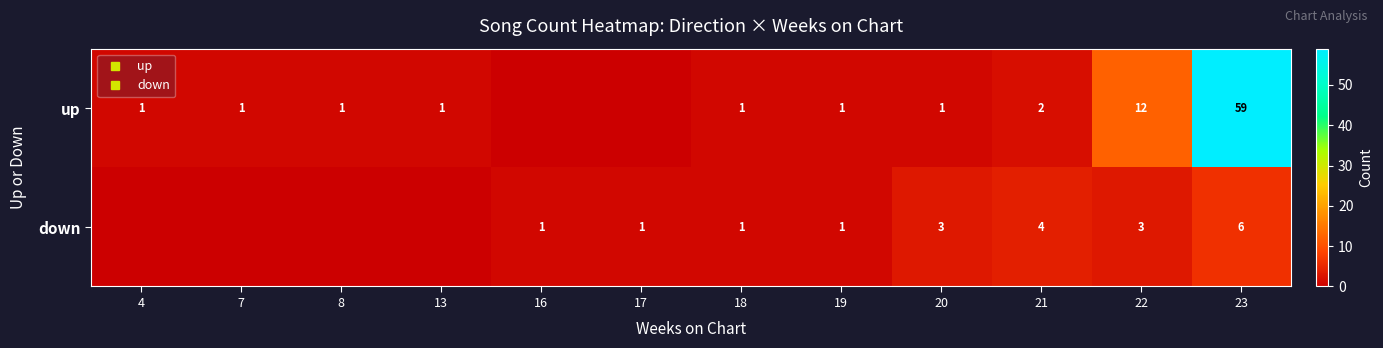

How many data points does each series have?

12